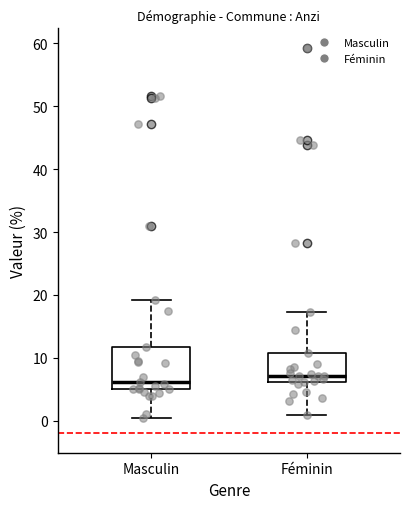

Reading left to right, transcribe this box plot: for each box, give where its median line is, the range the box spans, and where its two whiskers end, as read against the y-axis. The values are not printed on the chart, so give them approximately, as read against the axis.

Masculin: median 6, box 5 to 12, whiskers 0 to 19
Féminin: median 7, box 6 to 11, whiskers 1 to 17